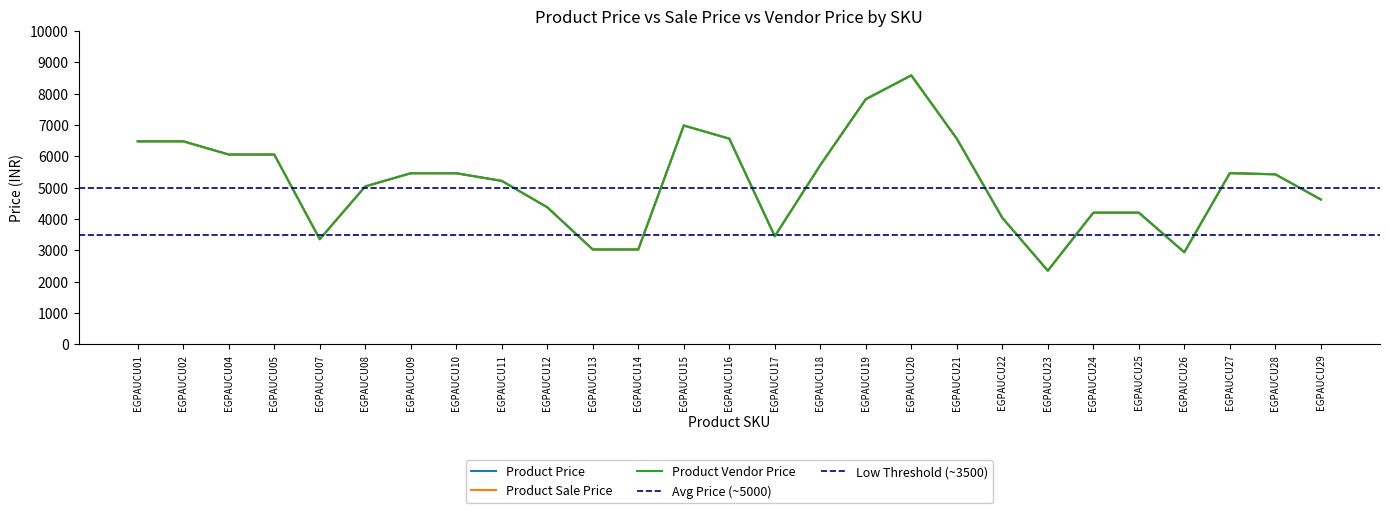

True or false: Product Vendor Price and Product Price intersect in this chart.

False